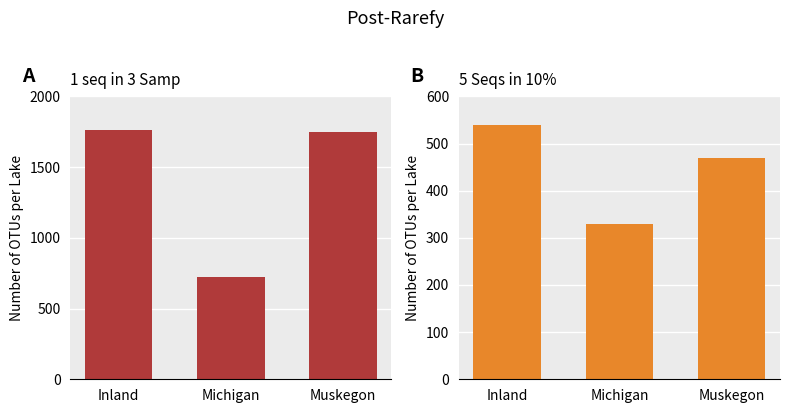

How many data points does each series have?

3